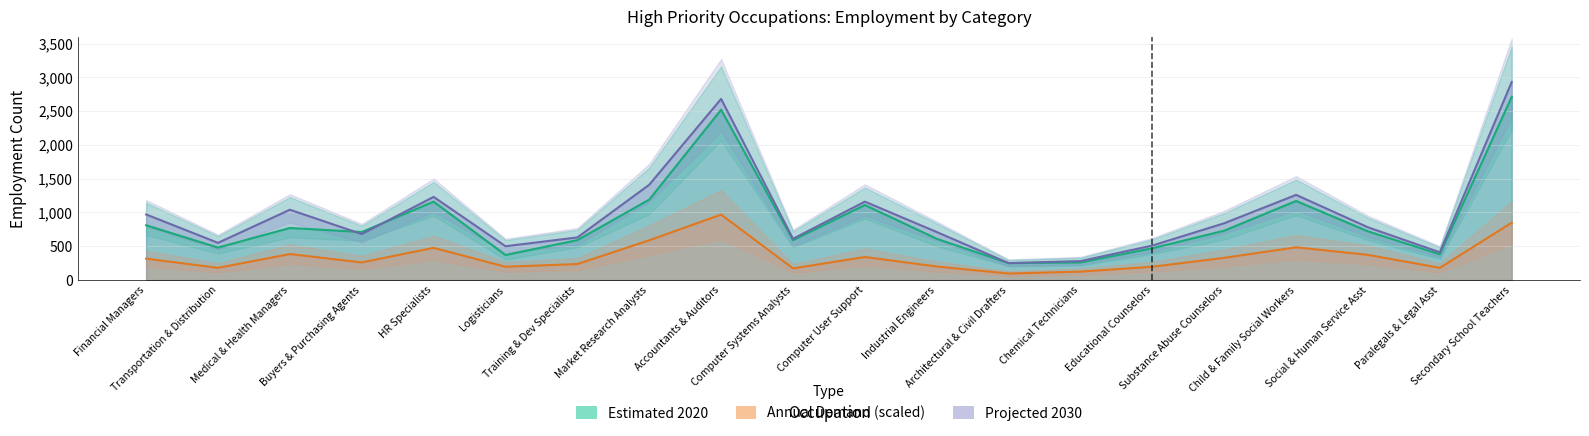

The value of projected_2030 at HR Specialists is 1230. True or false?

True